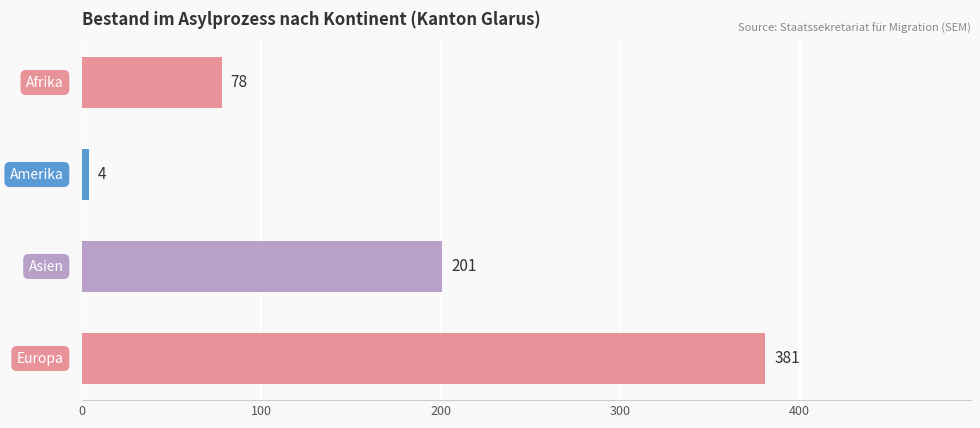

What is the sum of all values?

664